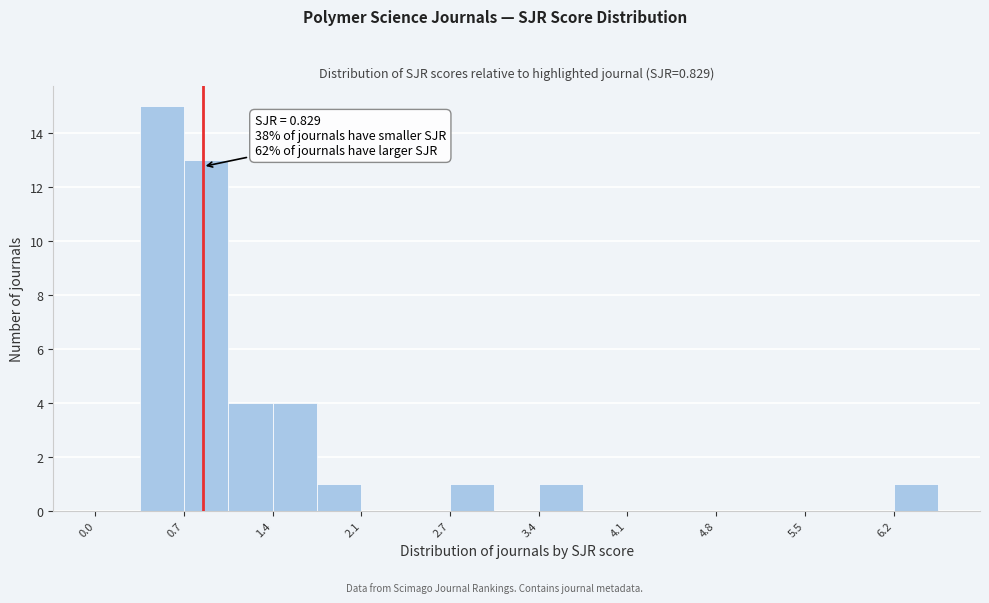

Around what value on the x-axis is the tallest bar? Give the approximate position of its centre, as read against the axis.

0.5